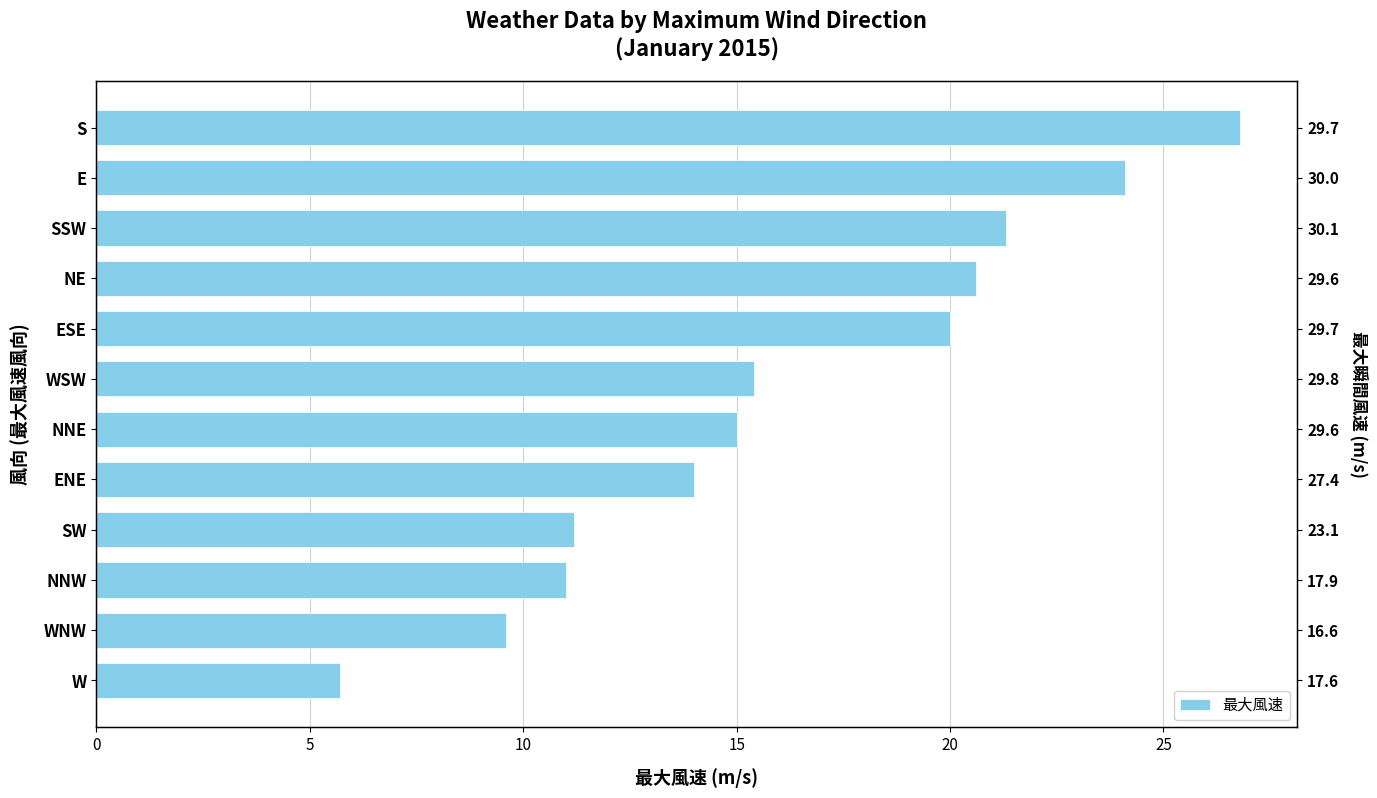

What is the greatest value displayed?

26.8